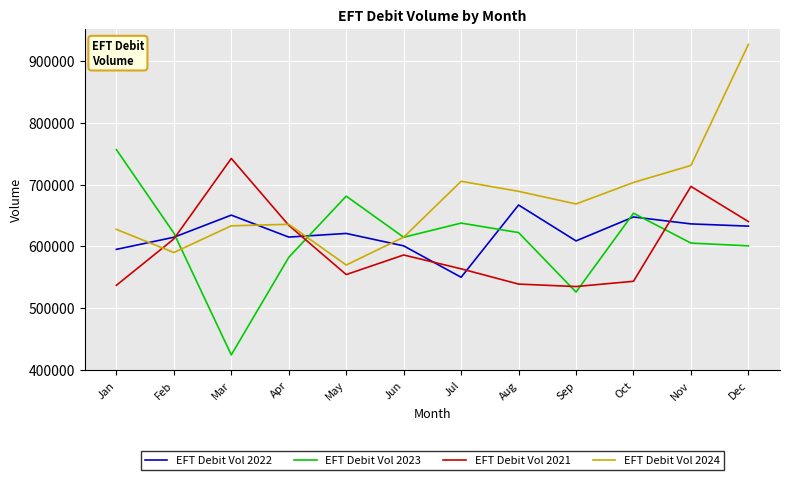

What are all the series names shown in the legend?

EFT Debit Vol 2022, EFT Debit Vol 2023, EFT Debit Vol 2021, EFT Debit Vol 2024